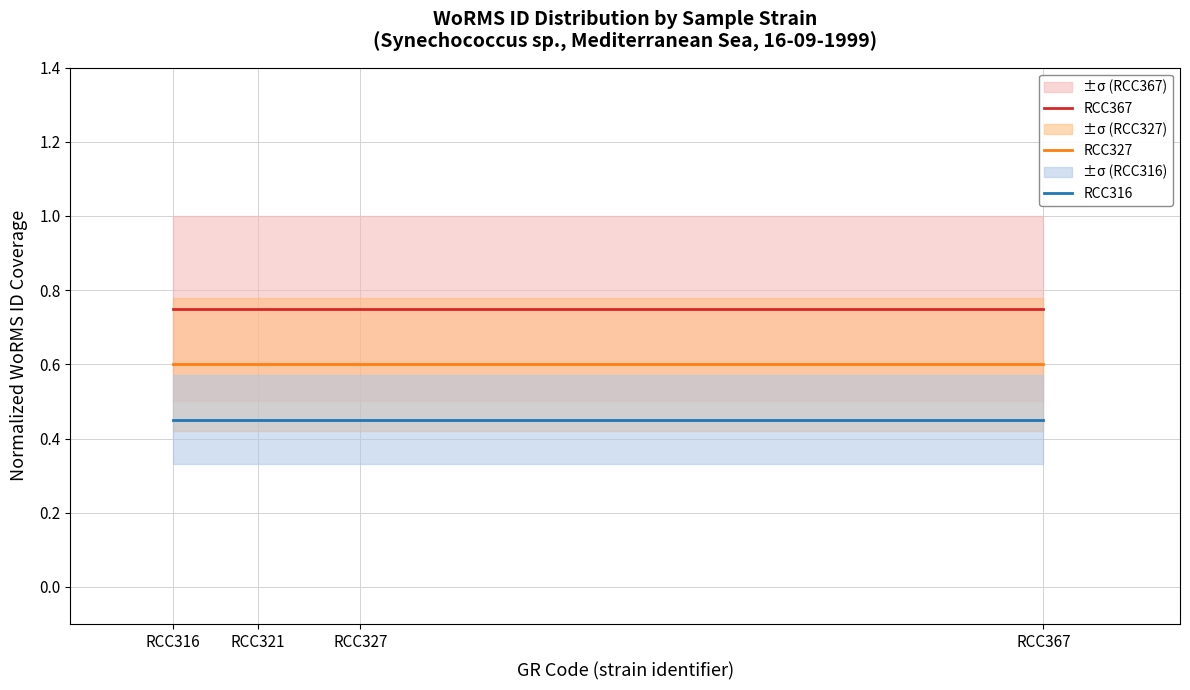

Which series has the widest spread of values?

RCC367